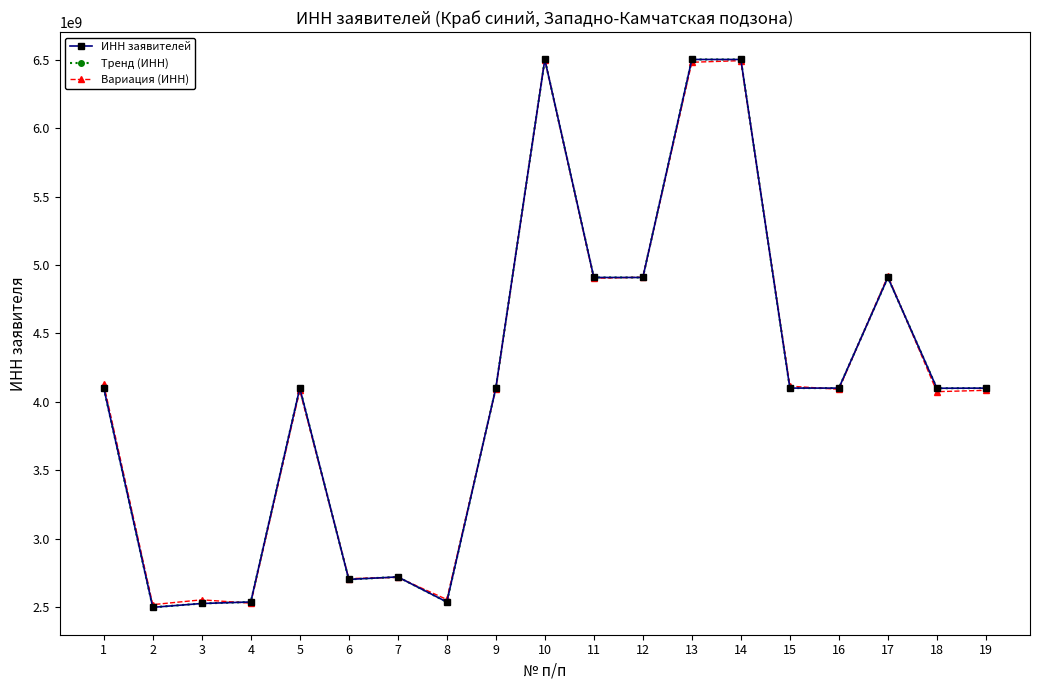

How many lines are shown in the chart?

3